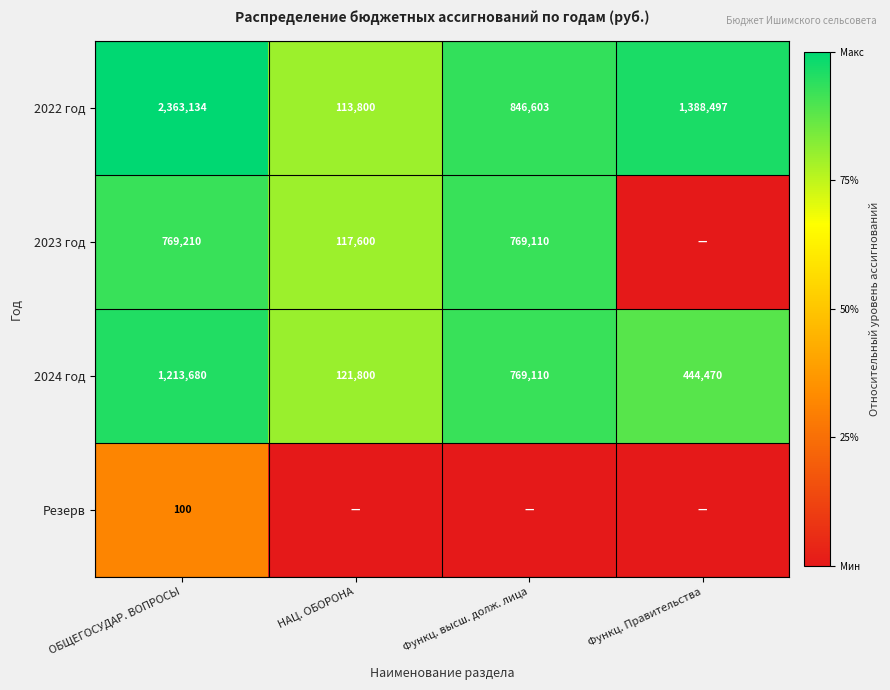

Rank the categories by 2022 год value from highest to lowest.

ОБЩЕГОСУДАР. ВОПРОСЫ, Функц. Правительства, Функц. высш. долж. лица, НАЦ. ОБОРОНА